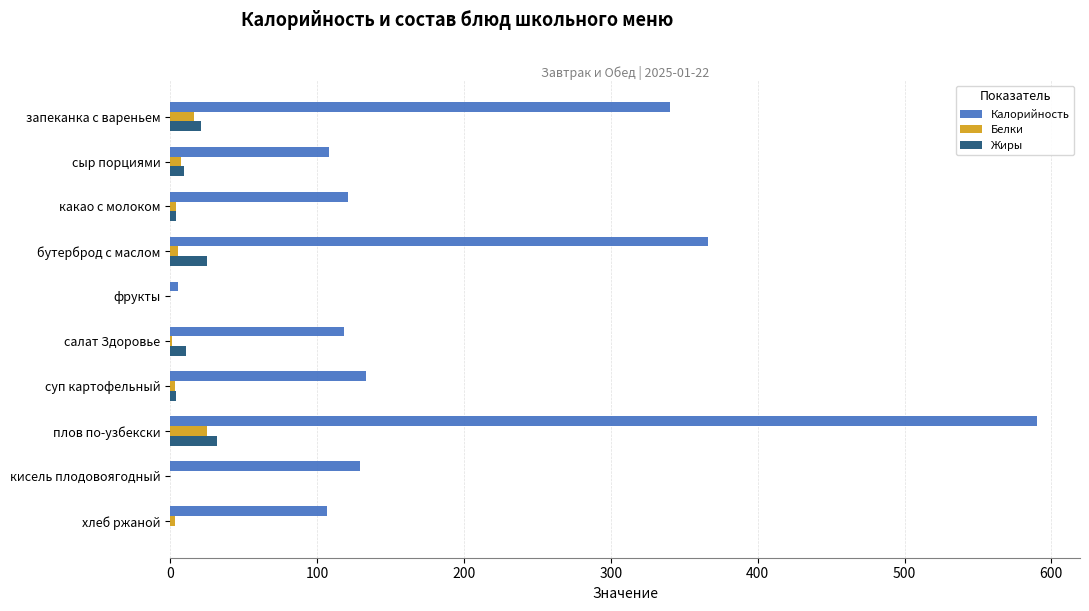

At which category does the chart reach its peak across all series?

плов по-узбекски